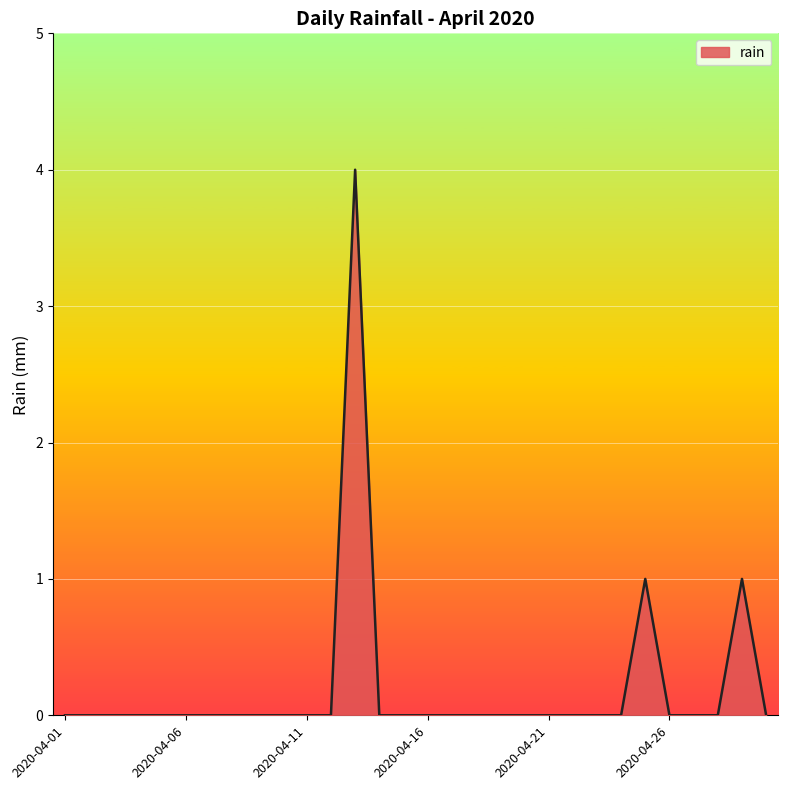

What is the maximum value shown in the chart?

4